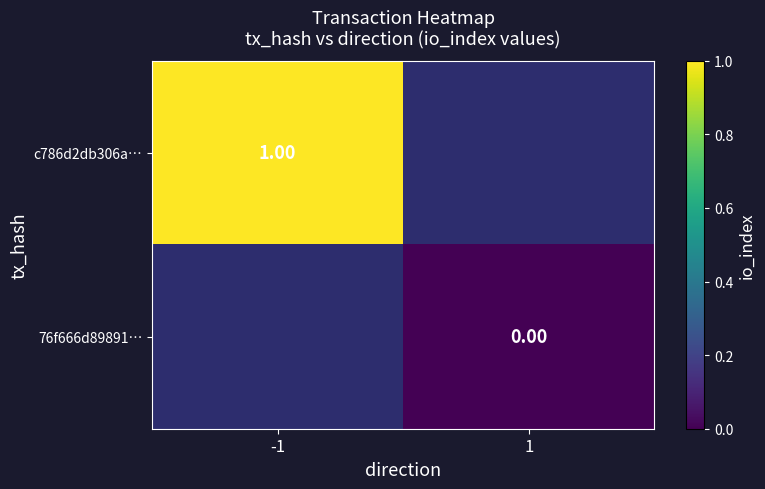

How many series are shown in this chart?

2